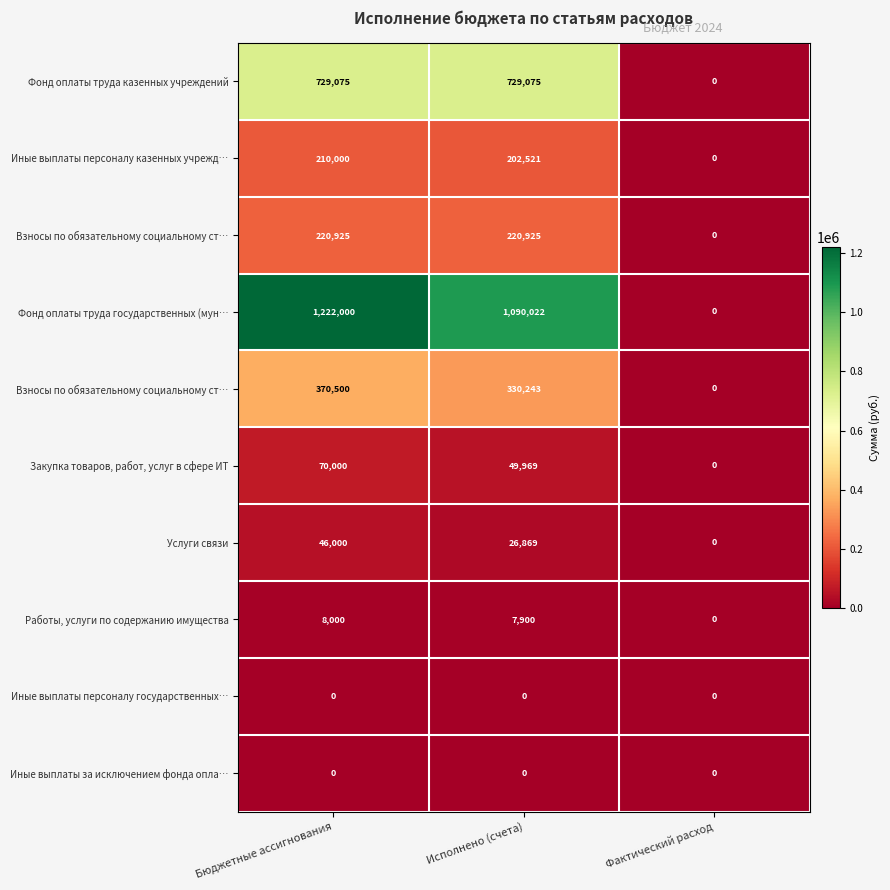

How many series are shown in this chart?

10